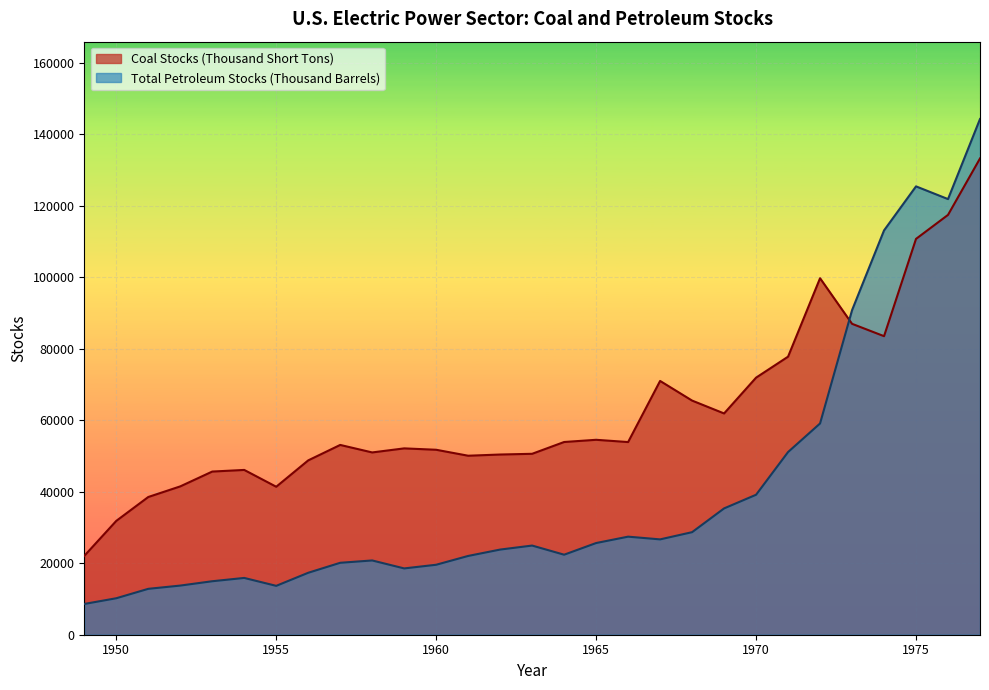

Reading right to left, extract all data points from this chart.

Coal Stocks (Thousand Short Tons): 1977=133219.4	1976=117435.9	1975=110724.2	1974=83509.2	1973=86967.2	1972=99721.9	1971=77777.9	1970=71907.7	1969=61893.6	1968=65492.6	1967=70987.3	1966=53893.0	1965=54524.8	1964=53908.3	1963=50608.2	1962=50406.0	1961=50069.1	1960=51735.4	1959=52125.0	1958=50988.5	1957=53086.7	1956=48765.2	1955=41391.0	1954=46095.8	1953=45639.6	1952=41492.0	1951=38523.6	1950=31841.6	1949=22053.8
Total Petroleum Stocks (Thousand Barrels): 1977=144252.3	1976=121856.8	1975=125412.8	1974=113091.2	1973=90776.3	1972=59089.6	1971=51101.4	1970=39151.4	1969=35334.5	1968=28685.3	1967=26668.7	1966=27430.0	1965=25646.6	1964=22383.1	1963=24939.8	1962=23820.6	1961=22036.0	1960=19571.6	1959=18547.5	1958=20775.0	1957=20121.6	1956=17327.8	1955=13670.9	1954=15885.3	1953=14961.3	1952=13746.0	1951=12836.5	1950=10201.4	1949=8604.0